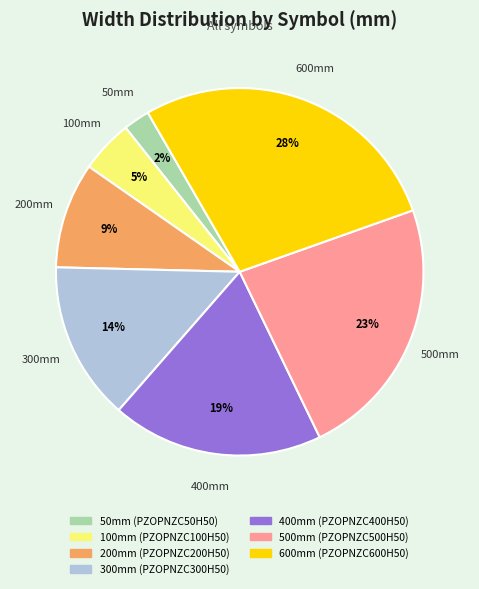

Does any single category account for the majority?

No